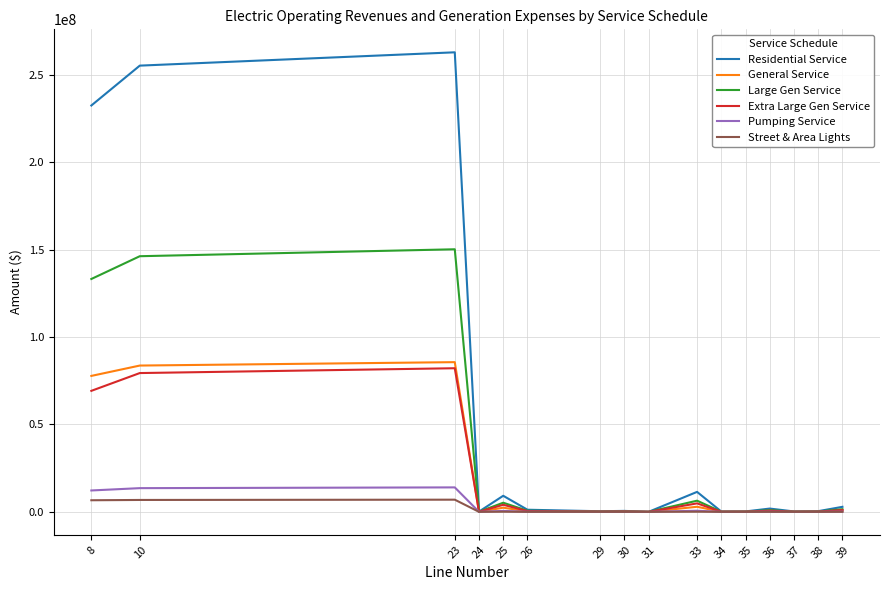

Which series has the largest total across all categories?

Residential Service